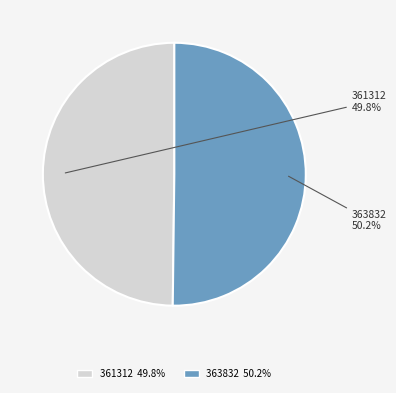

What is the total percentage of 363832 and 361312?

100.0%